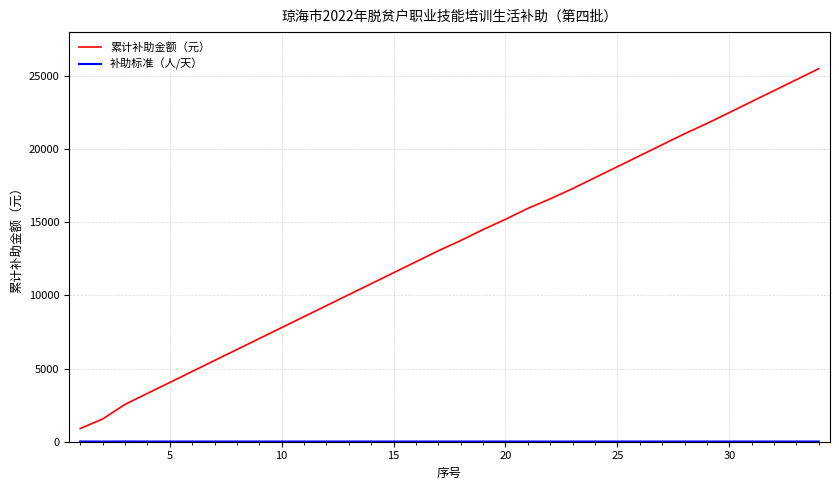

Which series has the largest range (max minus min)?

累计补助金额（元）